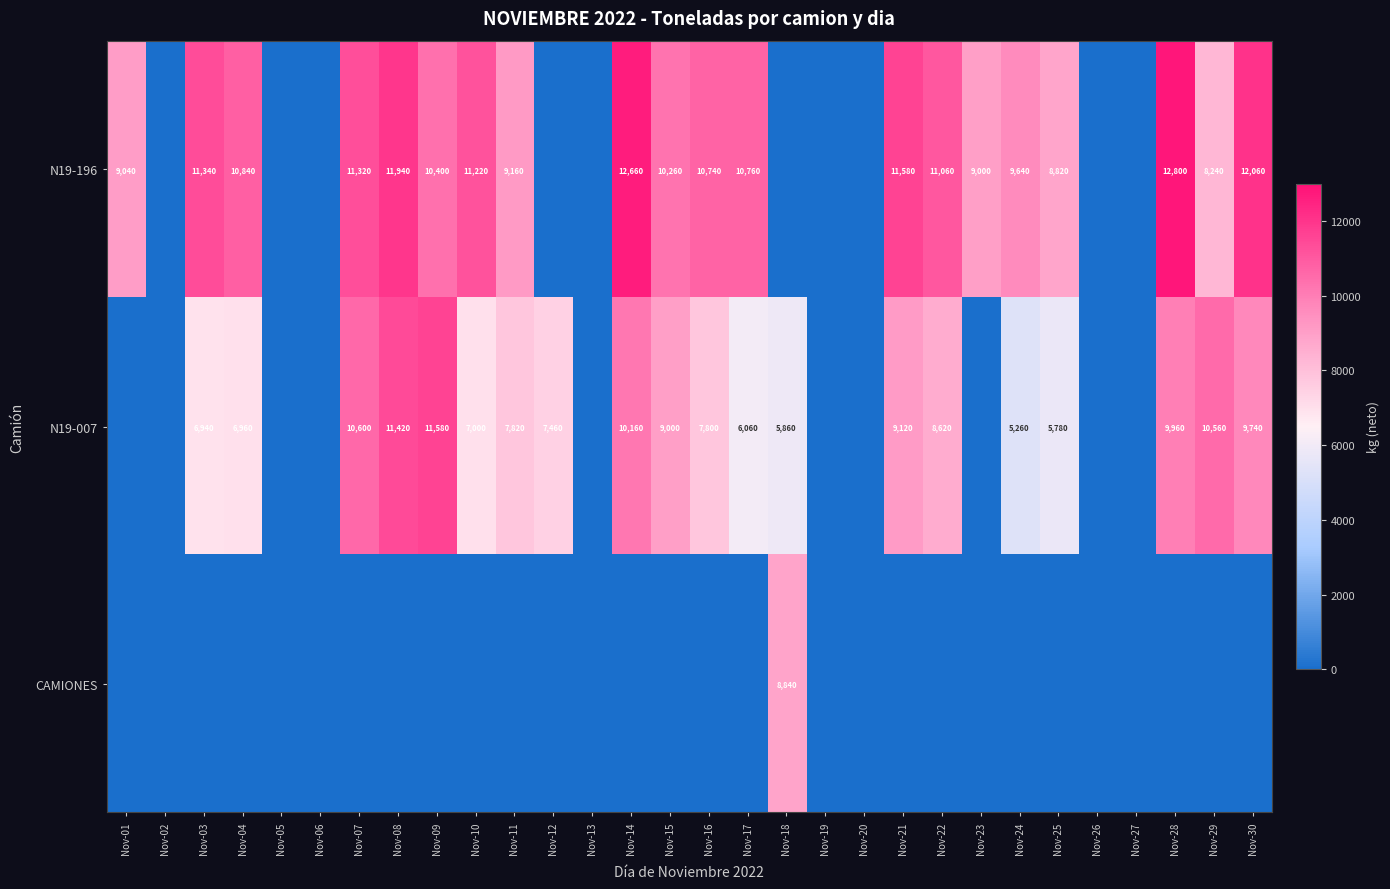

Is the value of N19-007 at Nov-09 greater than the value of N19-196 at Nov-25?

Yes